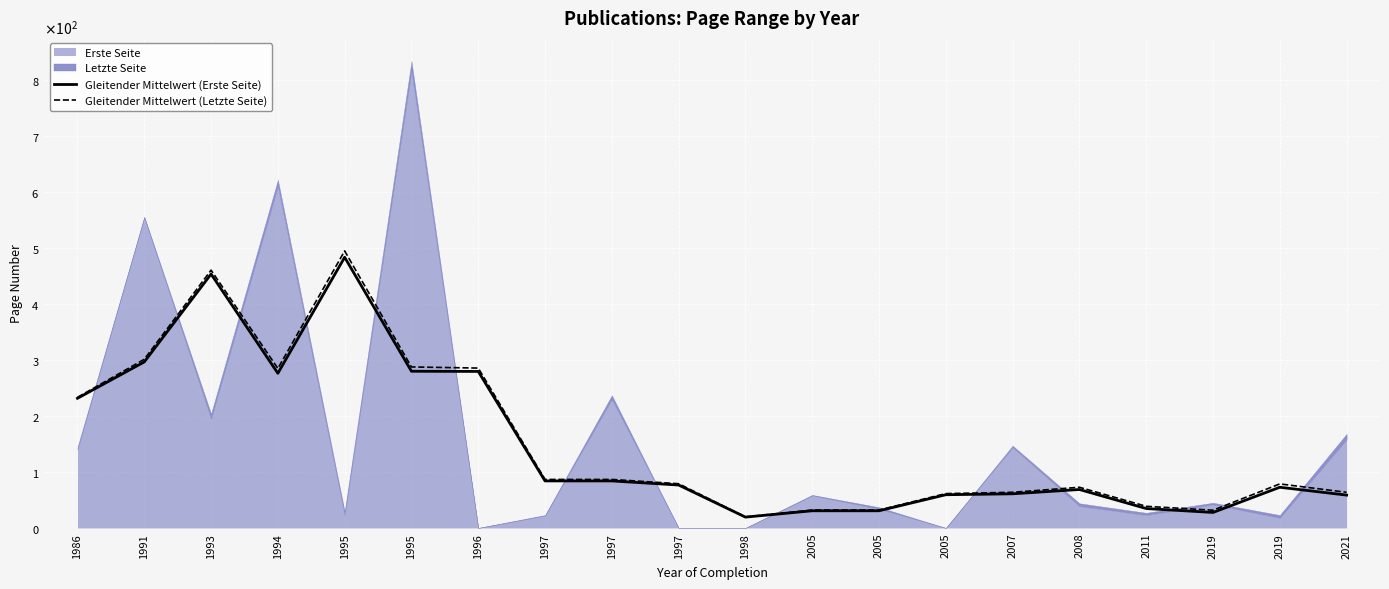

True or false: Gleitender Mittelwert (Erste Seite) has more than 0 interior local peaks.

True